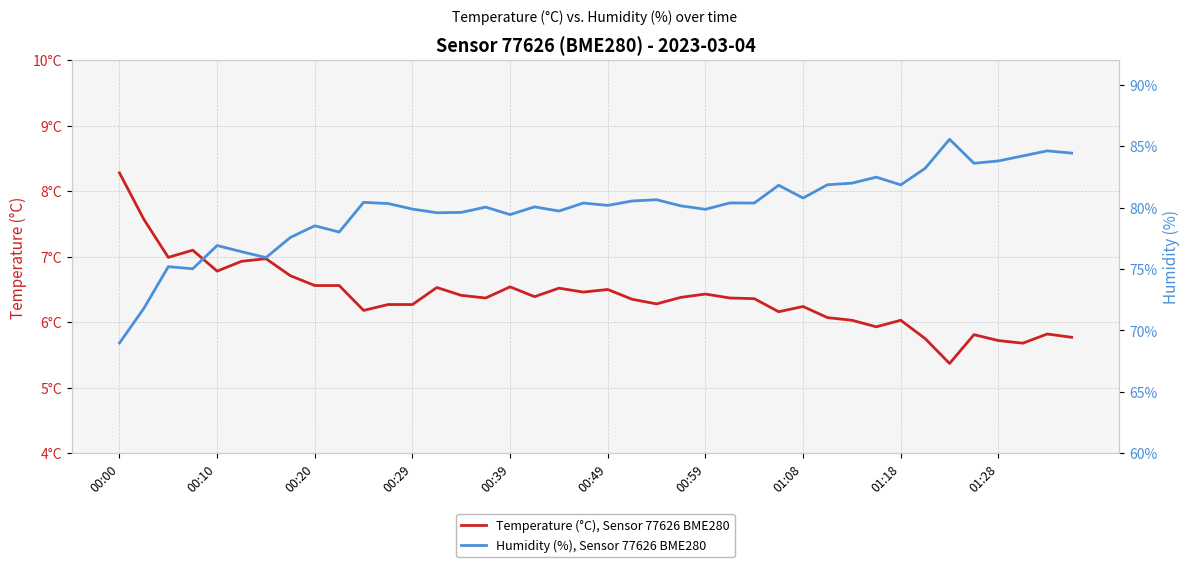

List the series in order of their peak value, lowest first.

Temperature (°C), Sensor 77626 BME280, Humidity (%), Sensor 77626 BME280